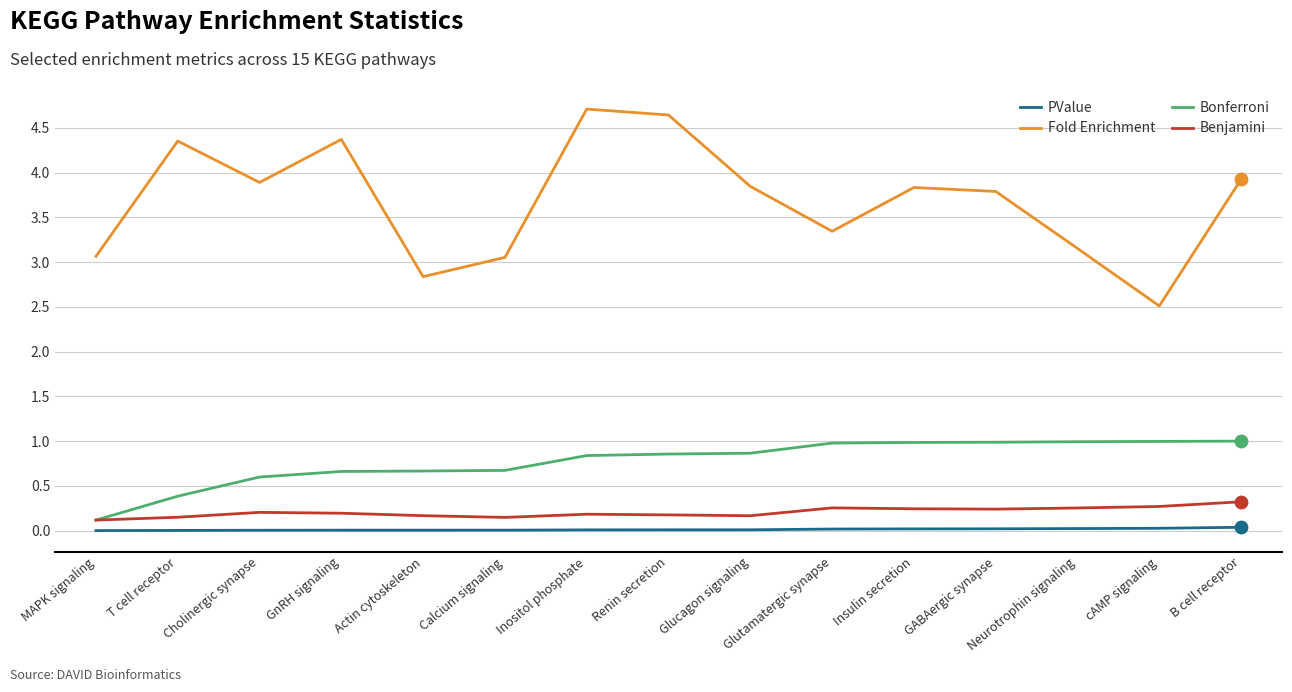

What is the total value across all series at Glucagon signaling?

4.9